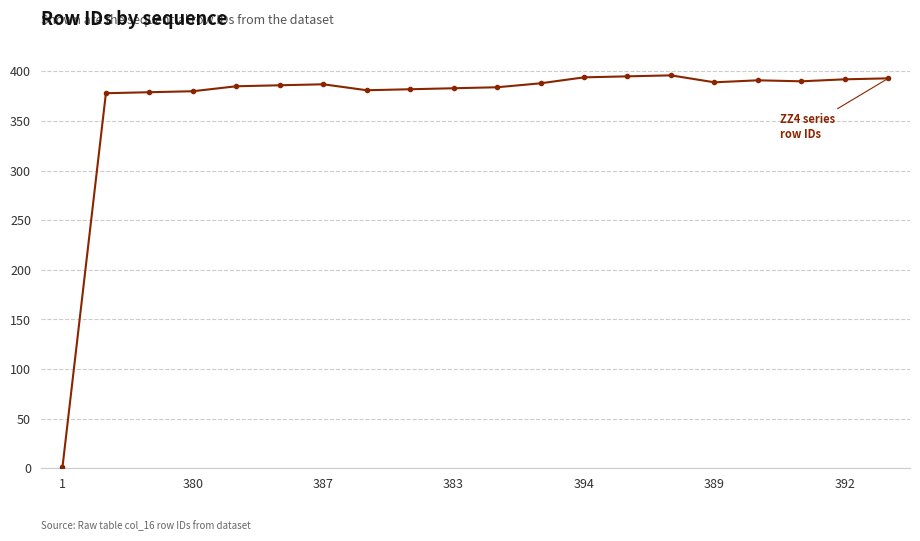

What is the difference between the maximum and minimum values?

395